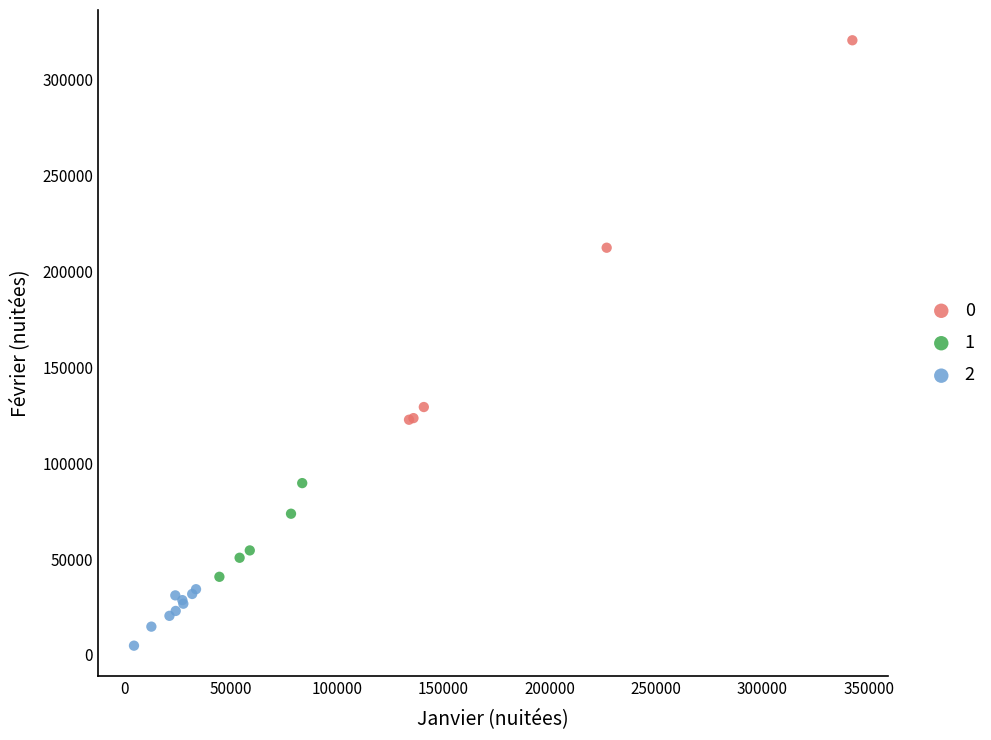

What are all the series names shown in the legend?

0, 1, 2